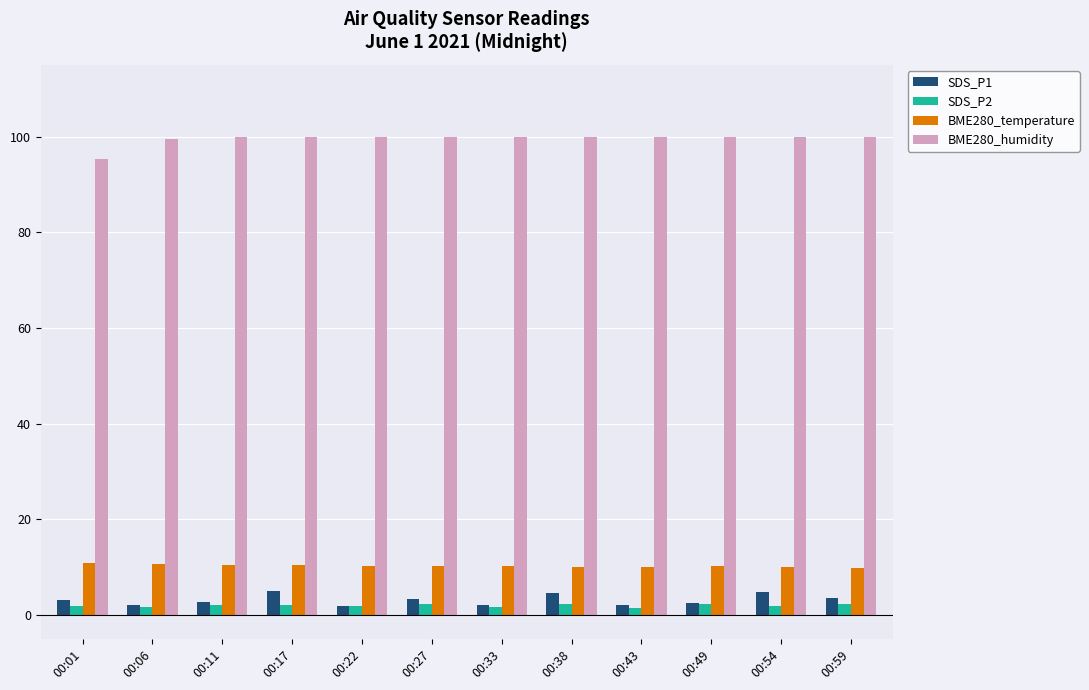

What is the difference between the highest and lowest values at 00:43?

98.6